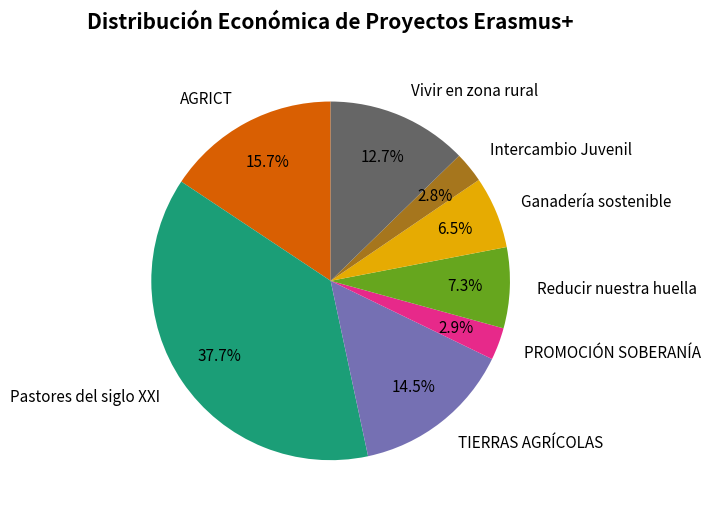

To the nearest percent, what portion does Intercambio Juvenil represent?

3%